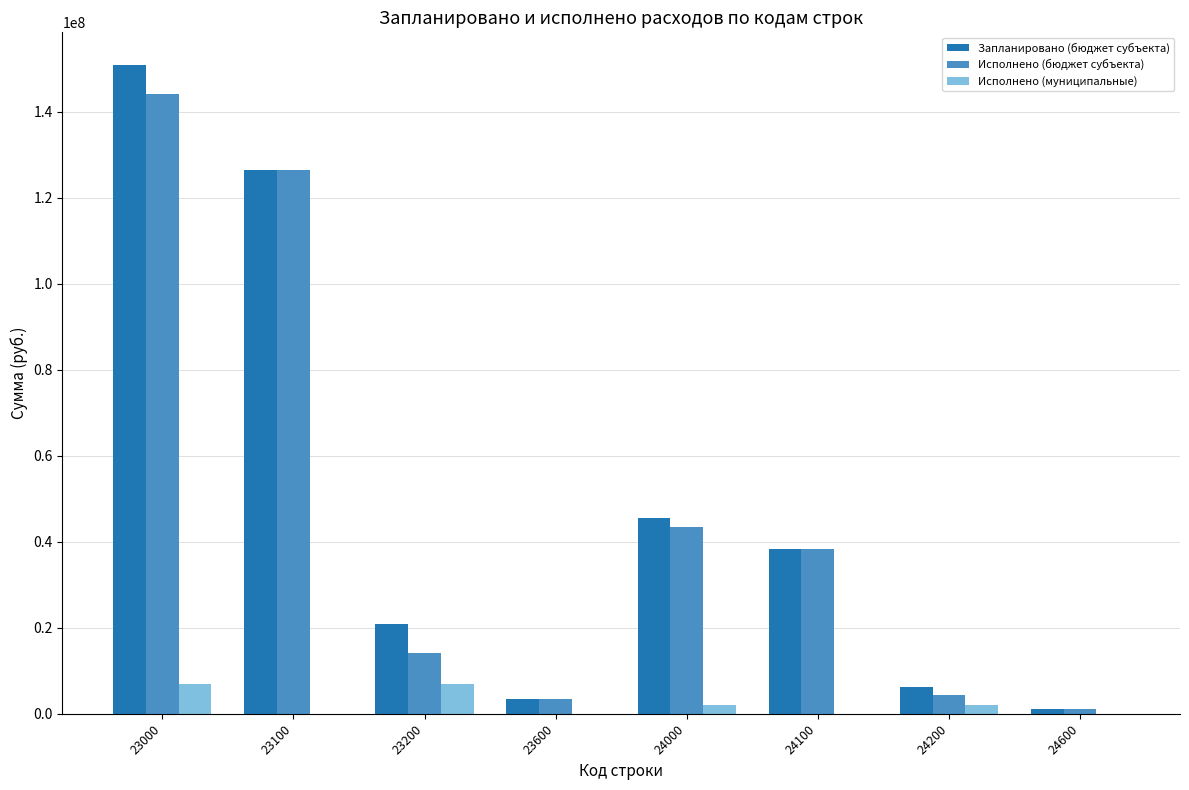

Is it true that Исполнено (бюджет субъекта) equals 144015870 at 23000?

True